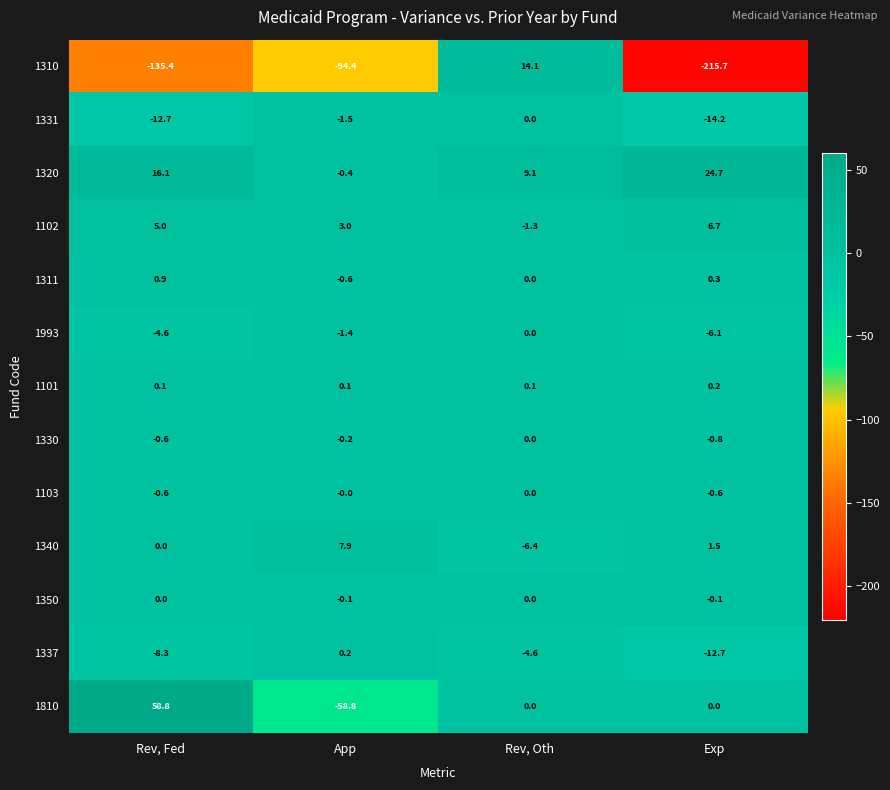

Is it true that 1810 equals 44.7 at Rev, Oth?

False